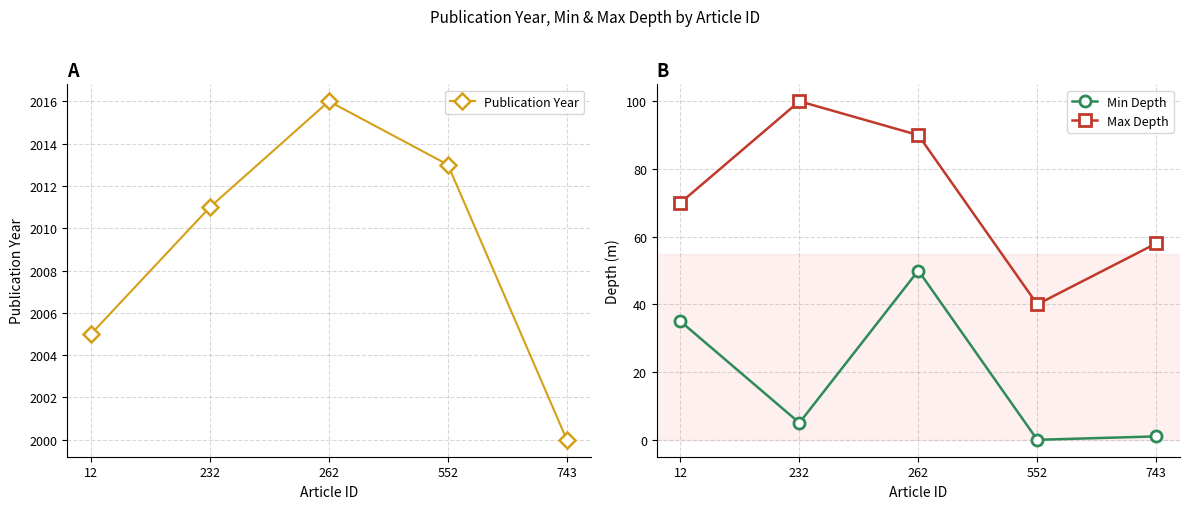

What is the difference between the Min Depth values at 262 and 12?

15